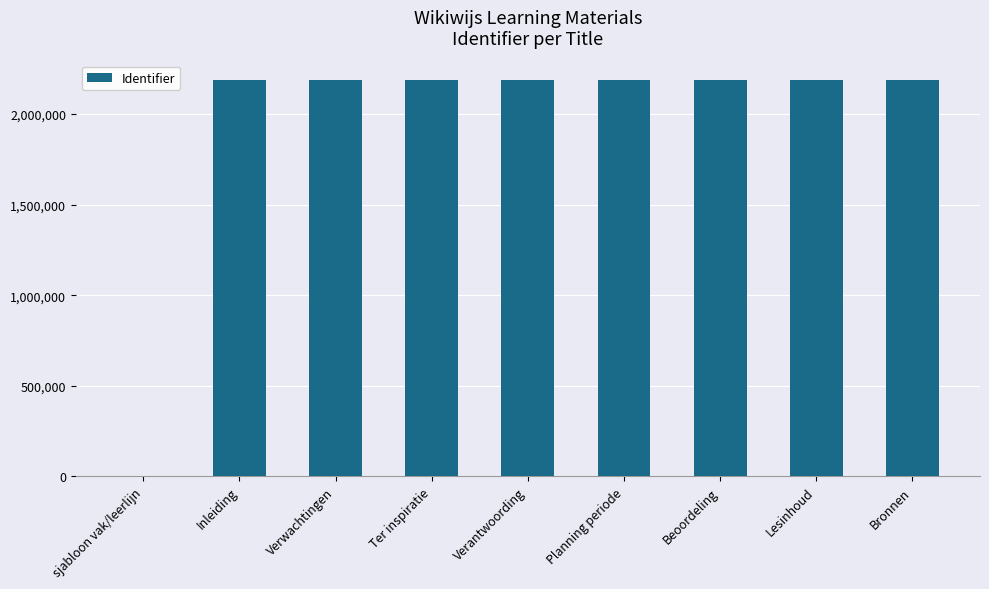

What is the maximum value shown in the chart?

2186774